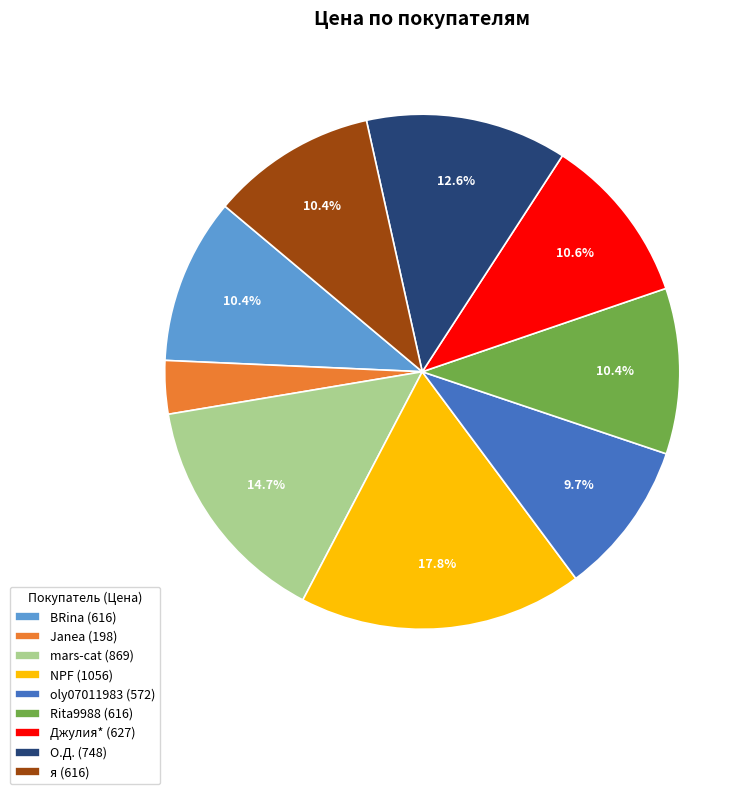

Does я represent more than half of the total?

No